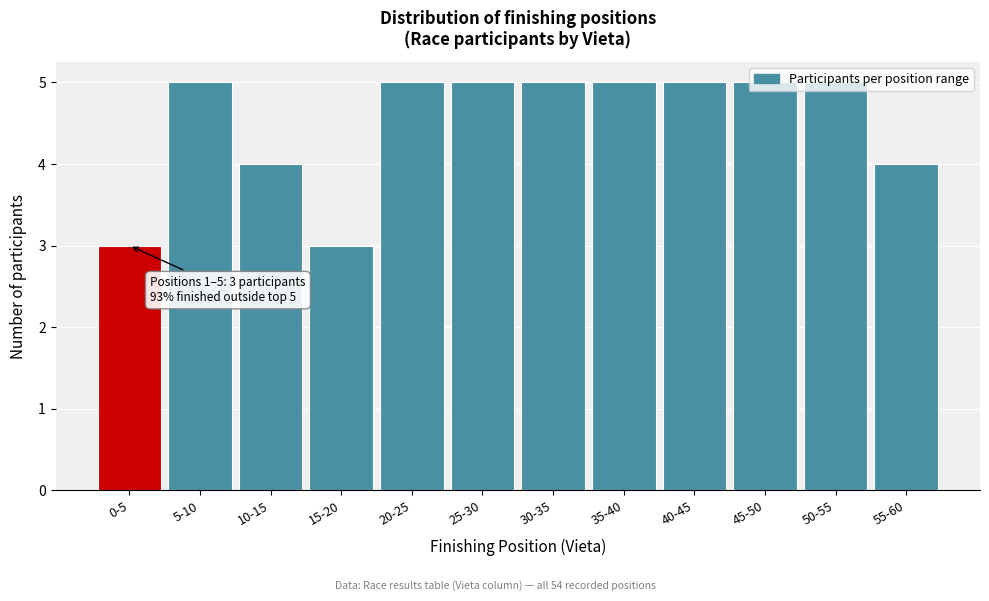

What is the sum of the values at 40-45 and 45-50?

10